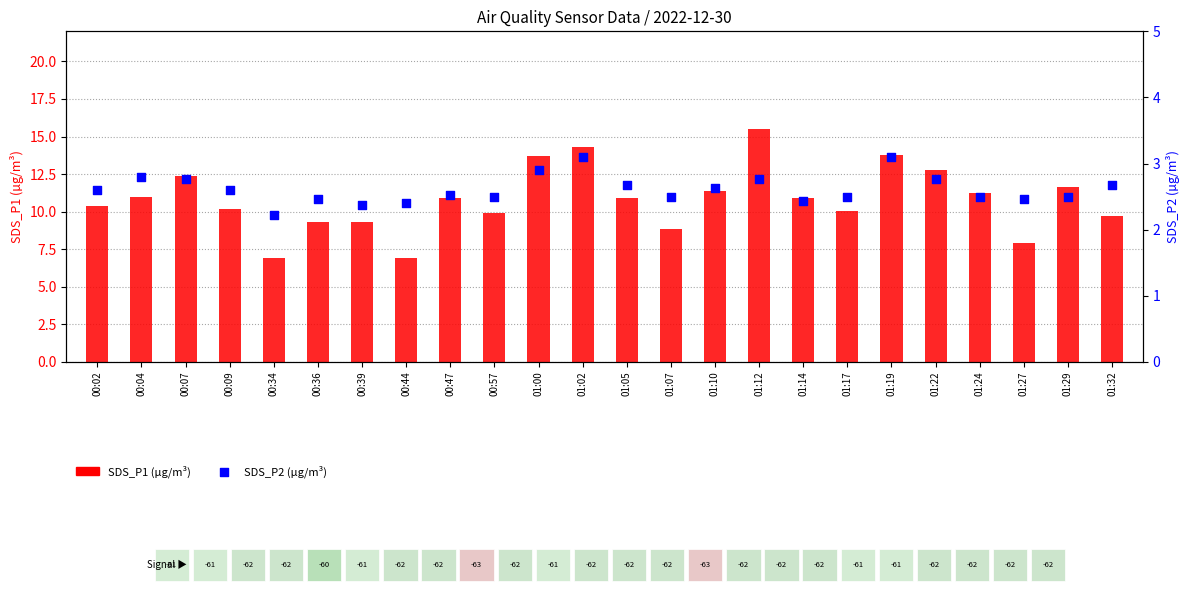

Which series has the largest Y range (max minus min)?

SDS_P1